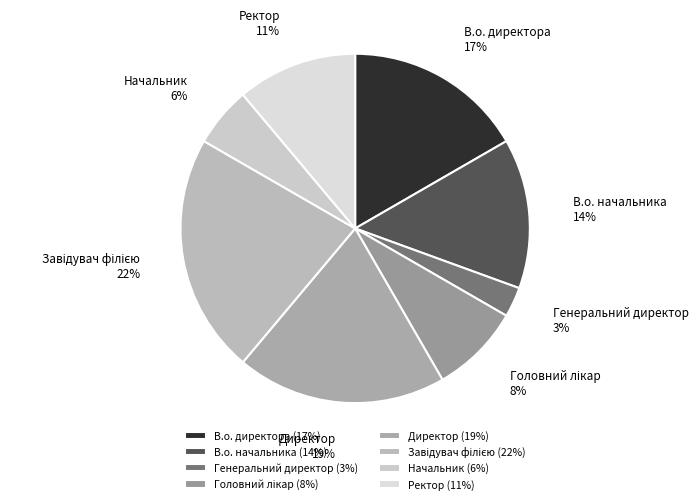

To the nearest percent, what is the difference between the Генеральний директор and В.о. директора slice percentages?

14%